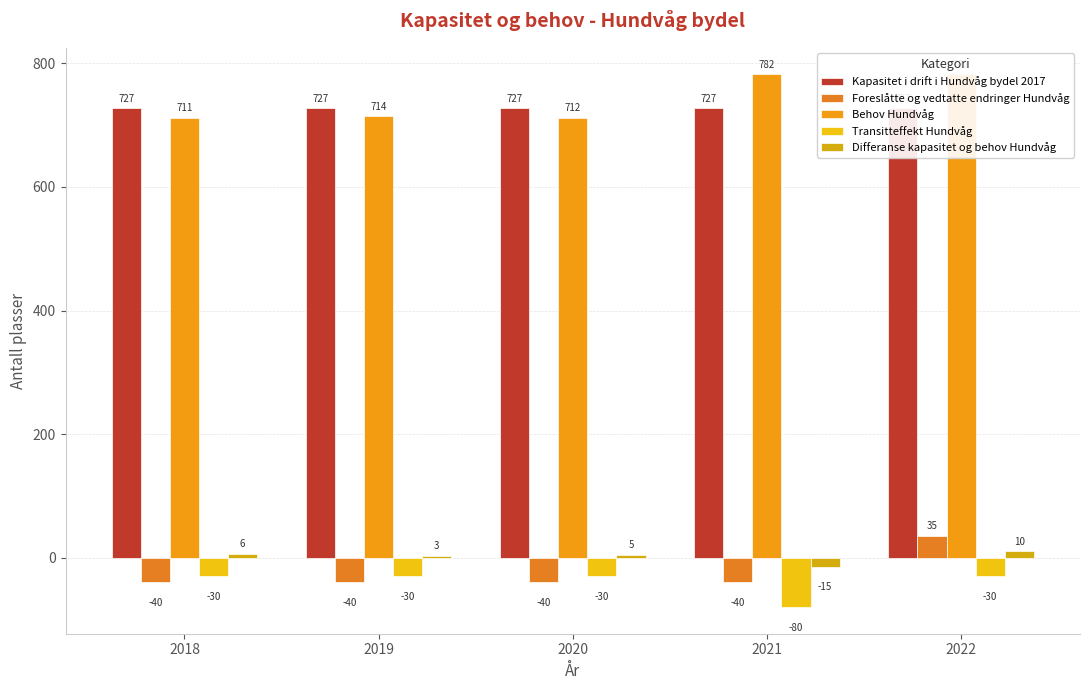

Between 2020 and 2022, which is larger?

2020